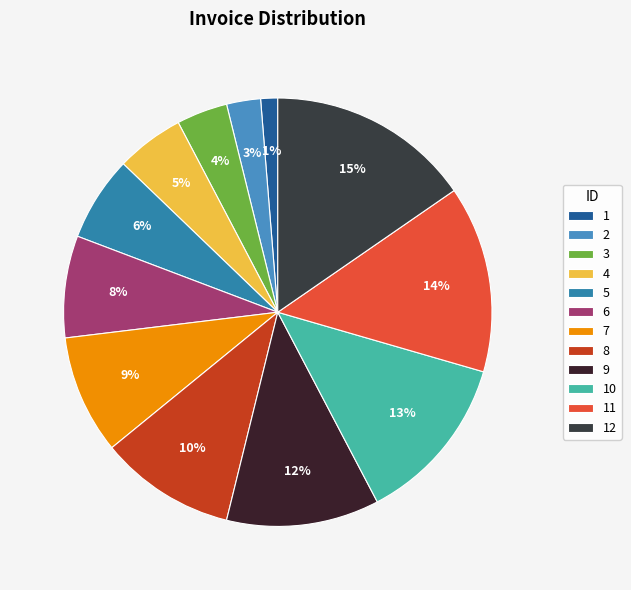

What percentage is the 5 slice, to the nearest percent?

6%